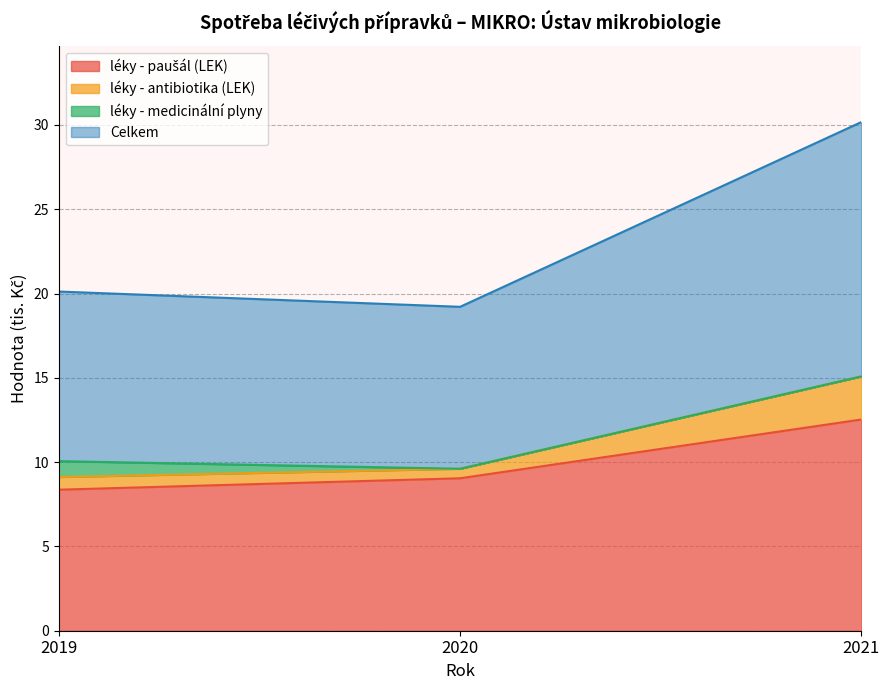

Between 2019 and 2020, which is larger?

2020